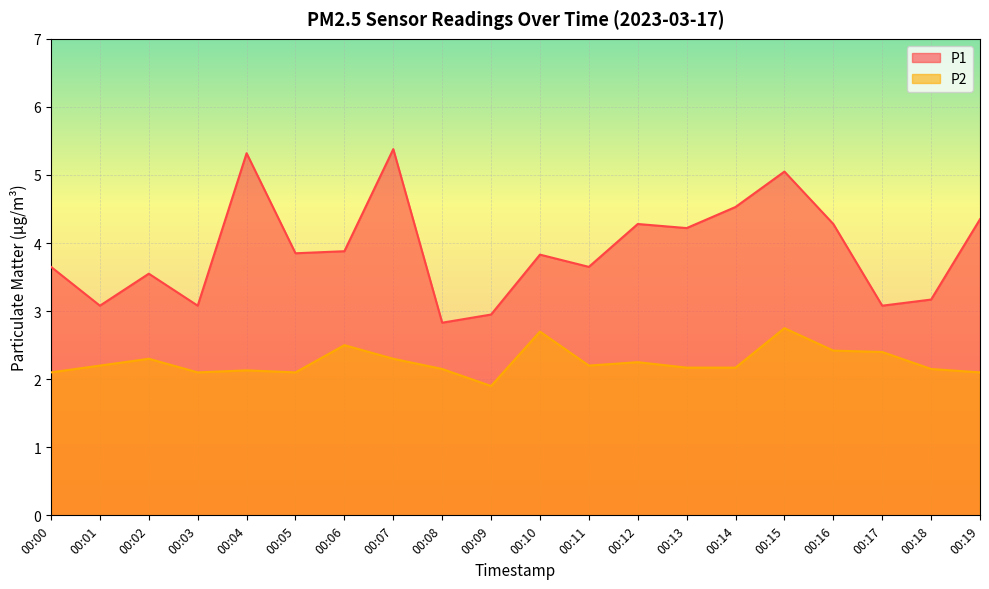

At which category is the sum across all series the highest?

00:15